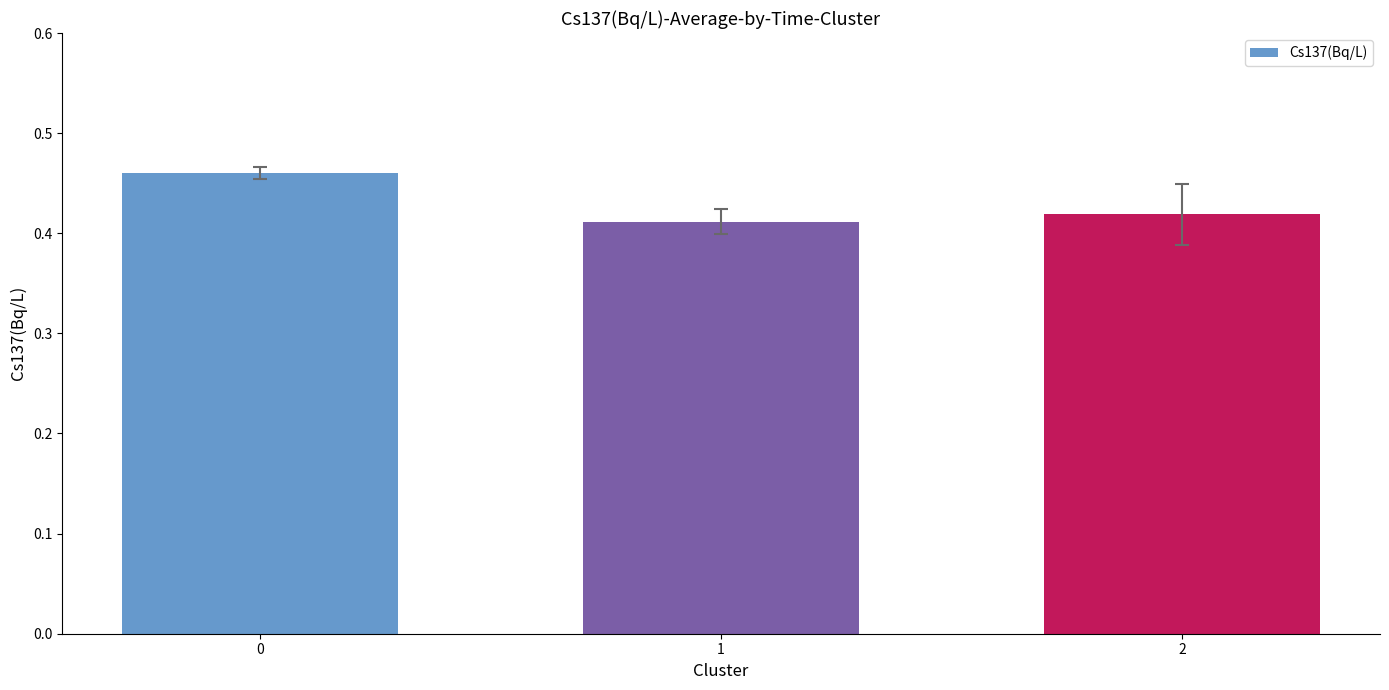

How many values are between 0 and 1?

3